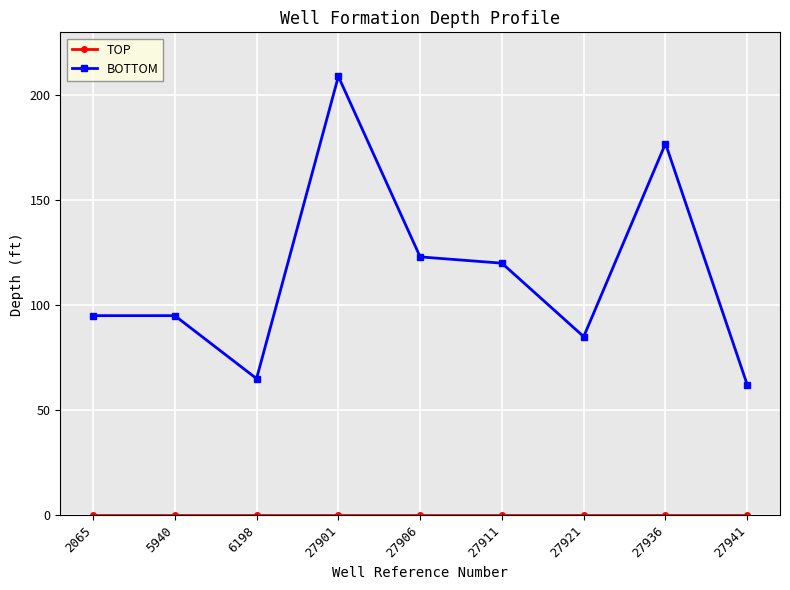

True or false: BOTTOM has more than 1 points higher than both neighbors.

True